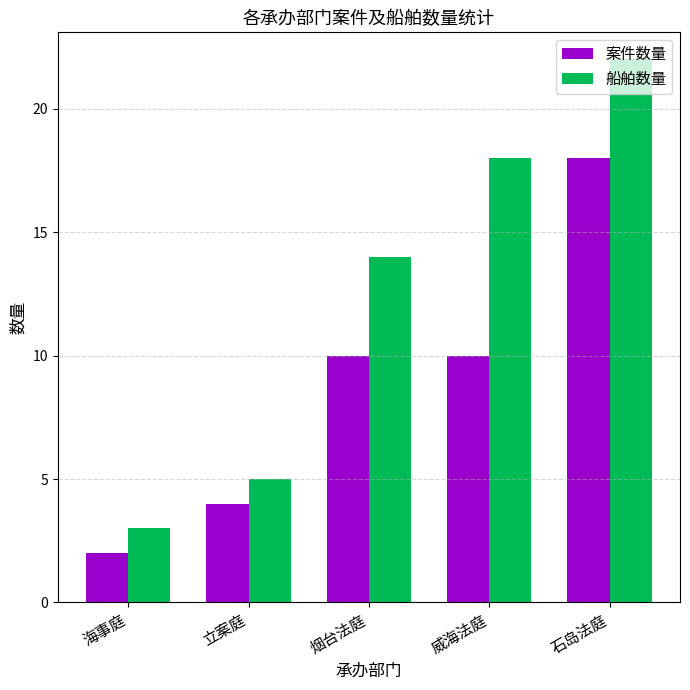

What are all the series names shown in the legend?

案件数量, 船舶数量